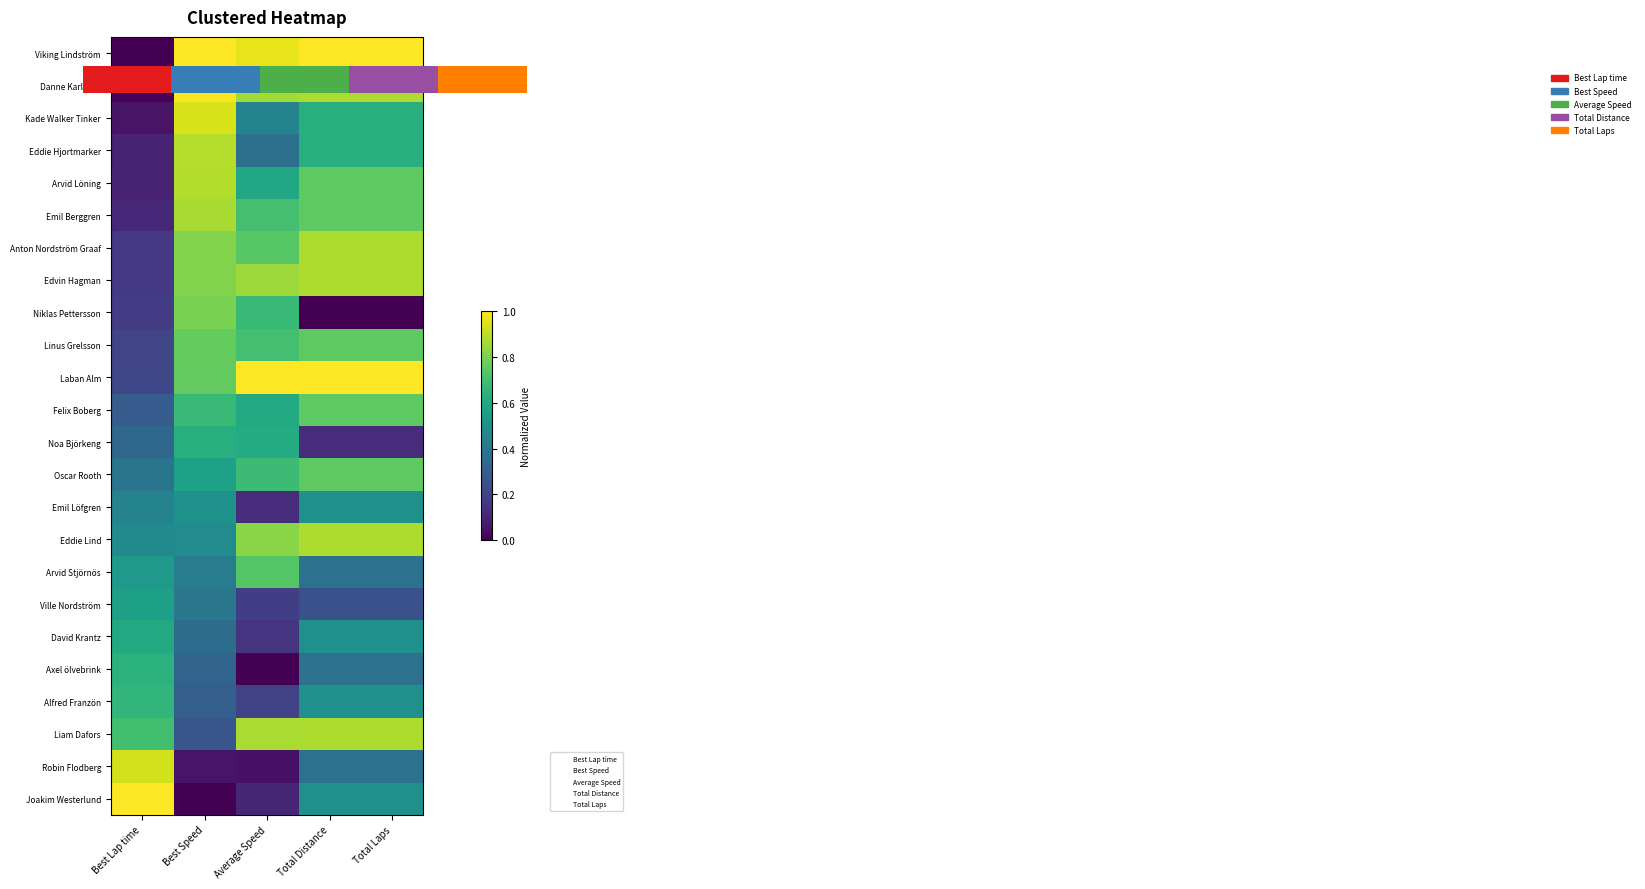

Count the number of categories in the chart.

5